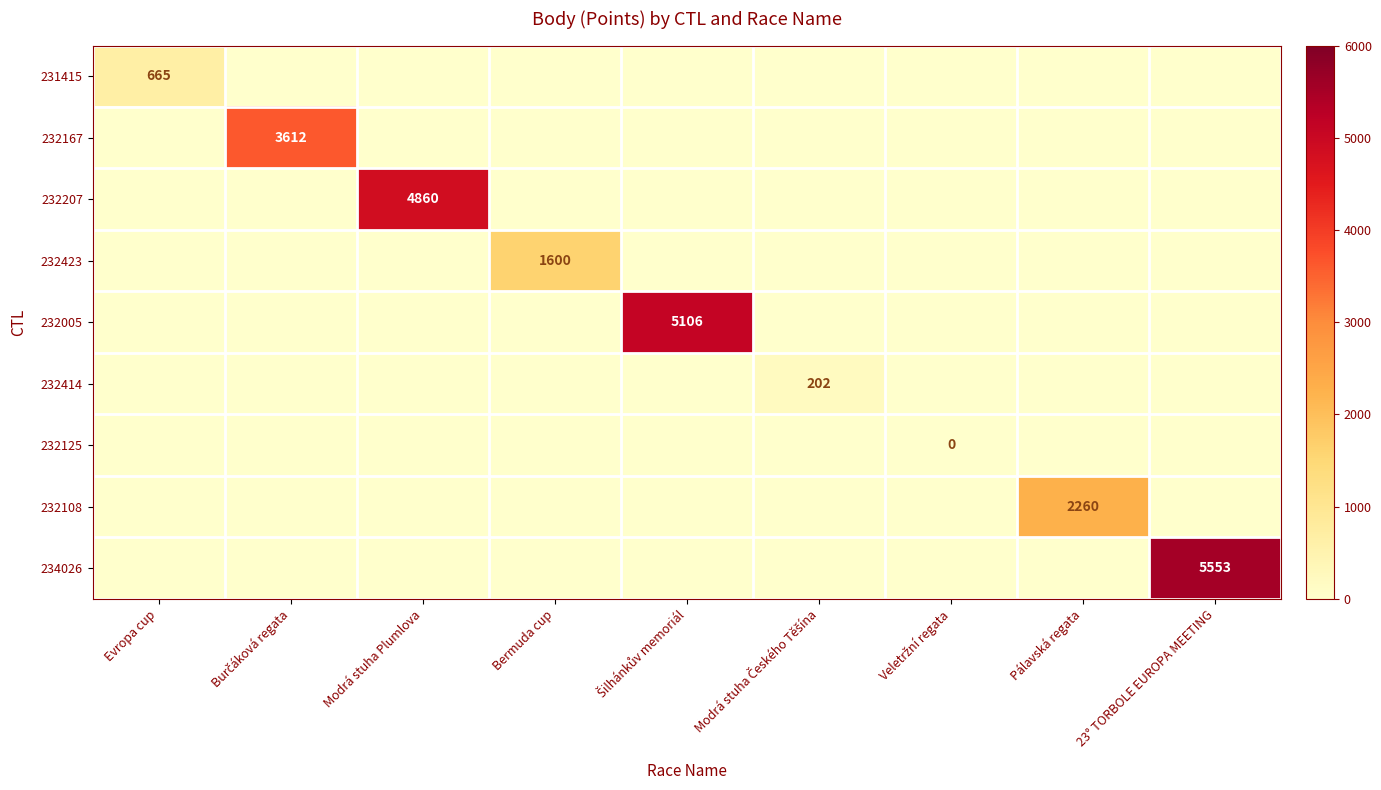

What is the maximum value for 234026?

5553